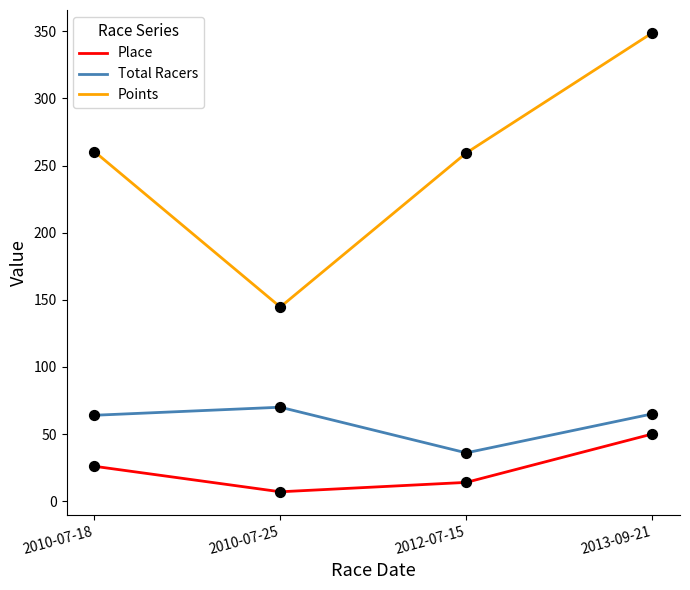

Is the value of Points at 2012-07-15 greater than the value of Total Racers at 2013-09-21?

Yes